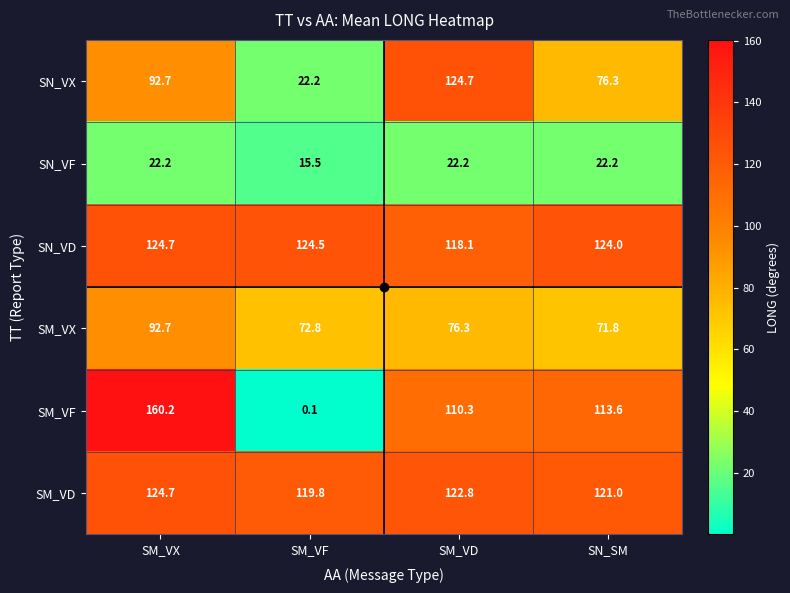

Which series has the largest range (max minus min)?

SM_VF